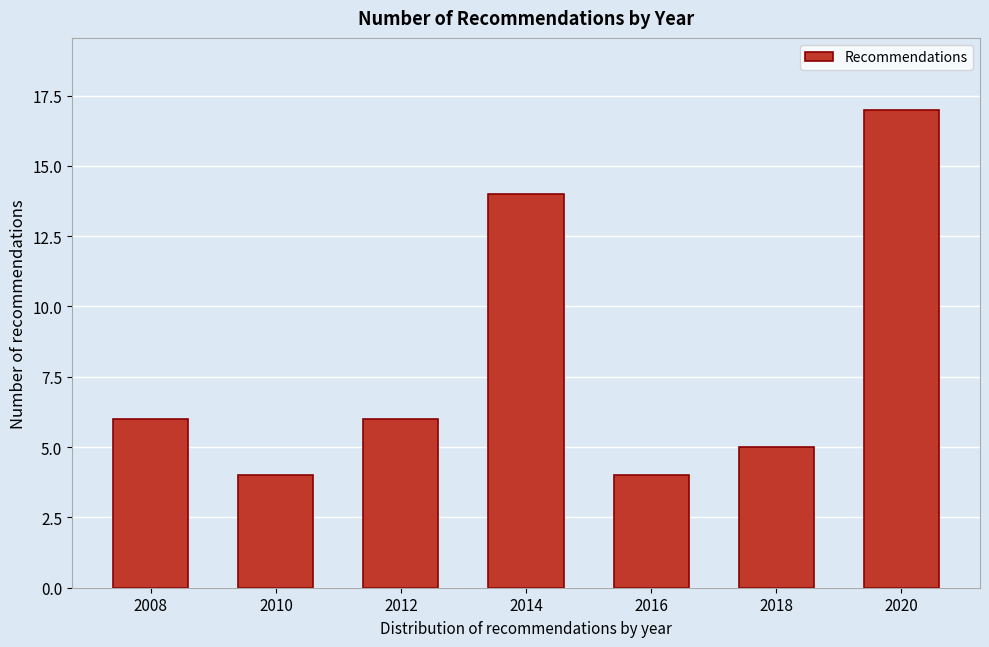

Reading left to right, list all the values displayed in this chart.

6	4	6	14	4	5	17